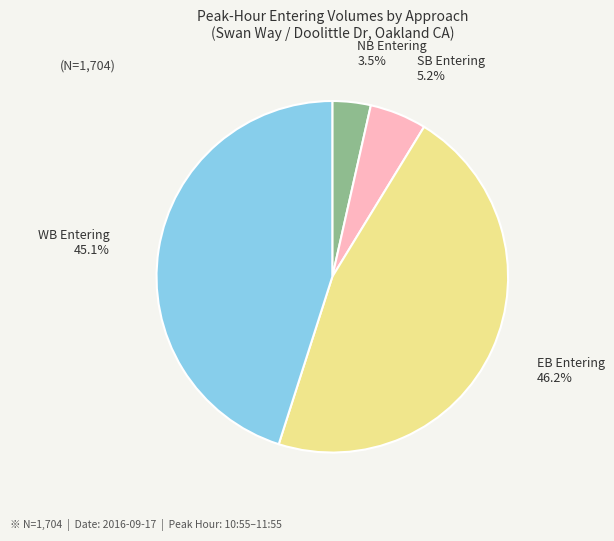

Does any single category account for the majority?

No